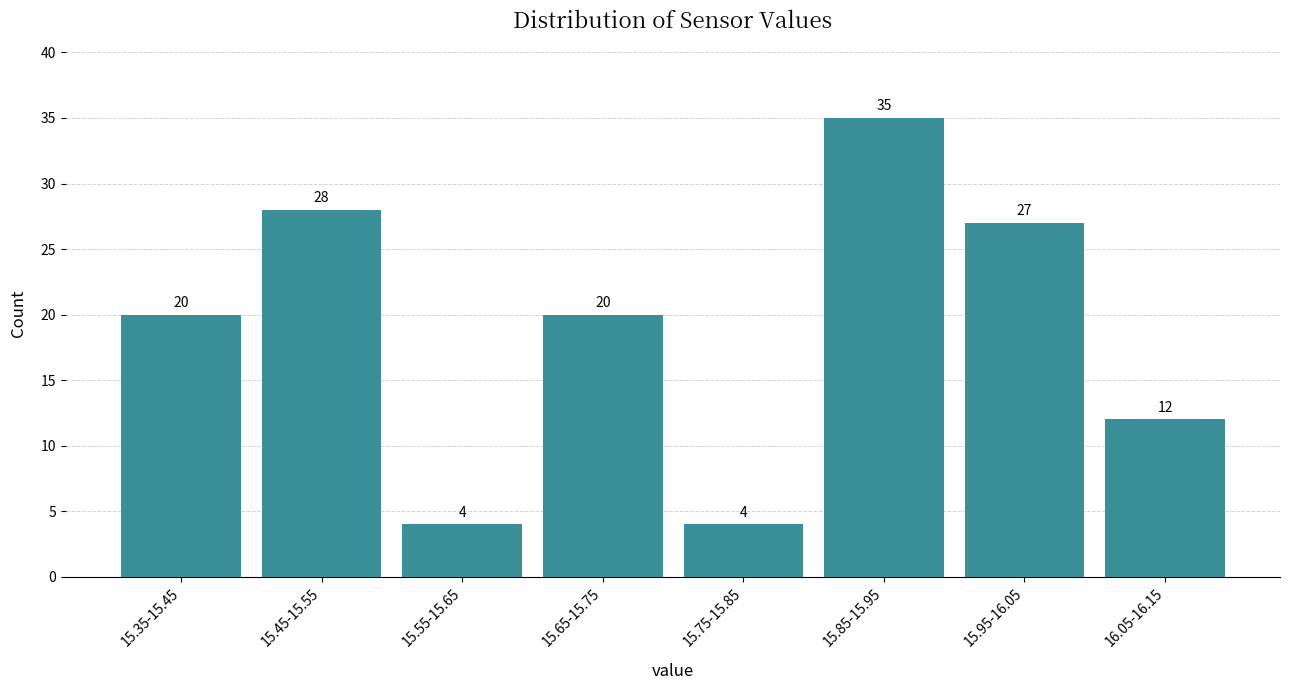

Reading left to right, list all the values displayed in this chart.

15.35-15.45=20	15.45-15.55=28	15.55-15.65=4	15.65-15.75=20	15.75-15.85=4	15.85-15.95=35	15.95-16.05=27	16.05-16.15=12